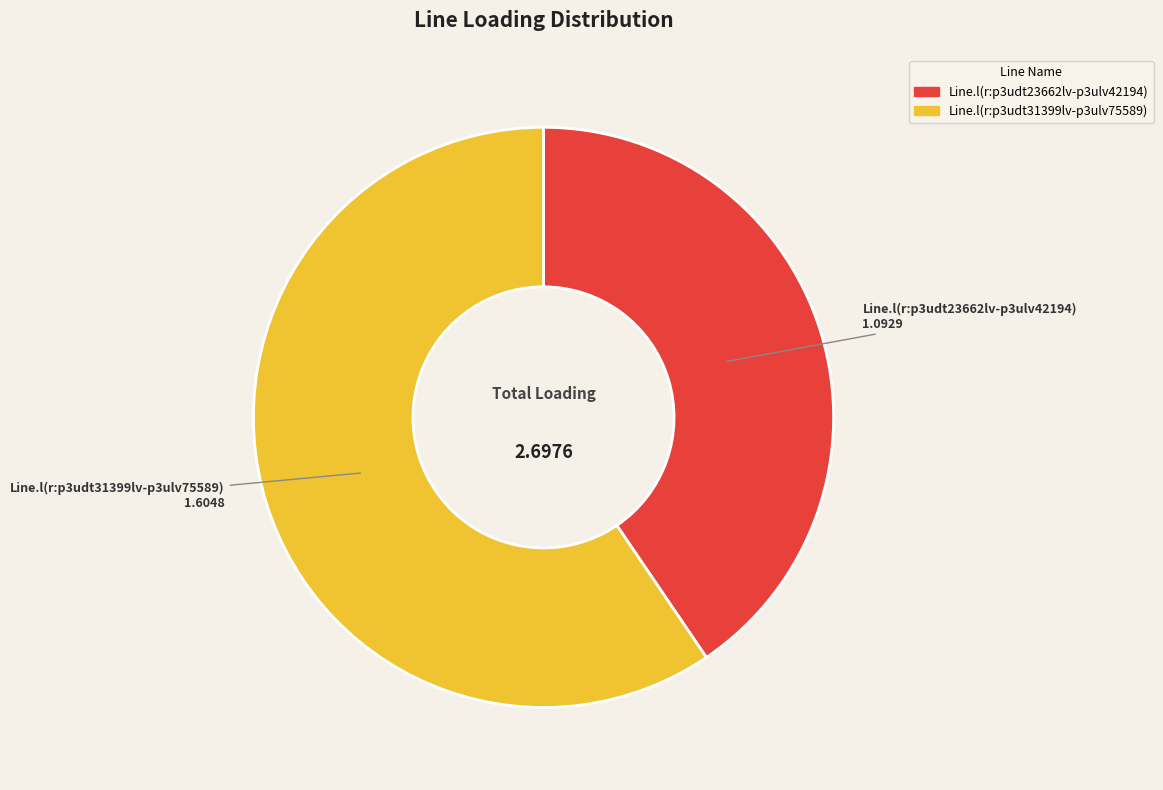

Is the sum of Line.l(r:p3udt31399lv-p3ulv75589) and Line.l(r:p3udt23662lv-p3ulv42194) greater than half?

Yes